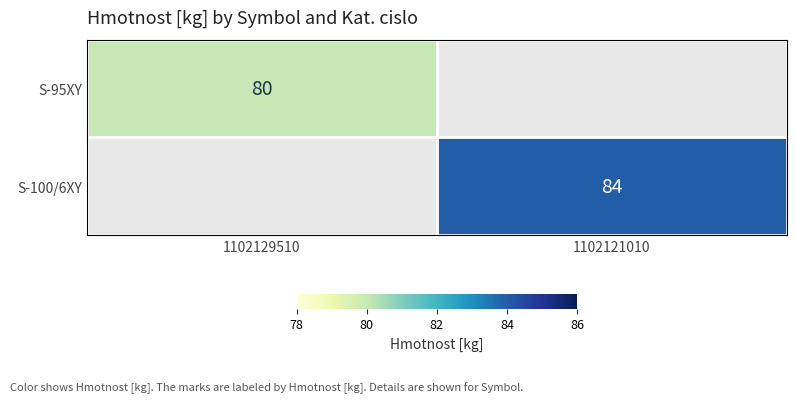

The S-100/6XY series shows 84 at 1102121010. True or false?

True